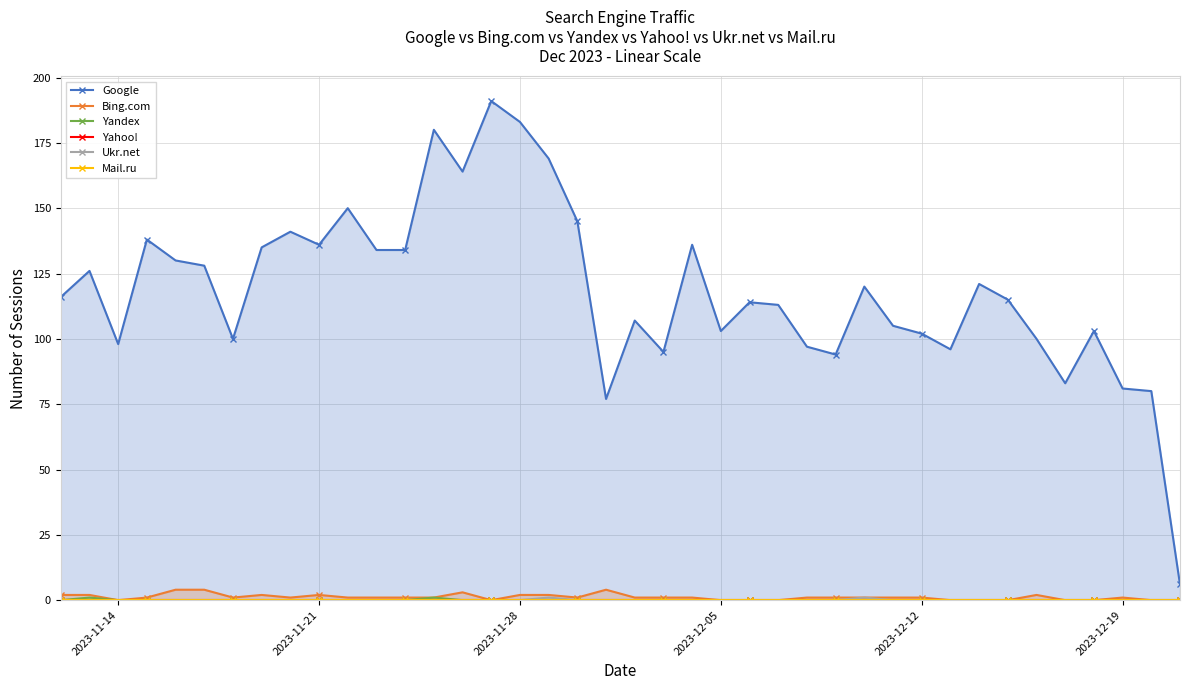

True or false: Bing.com has more than 0 points higher than both neighbors.

True